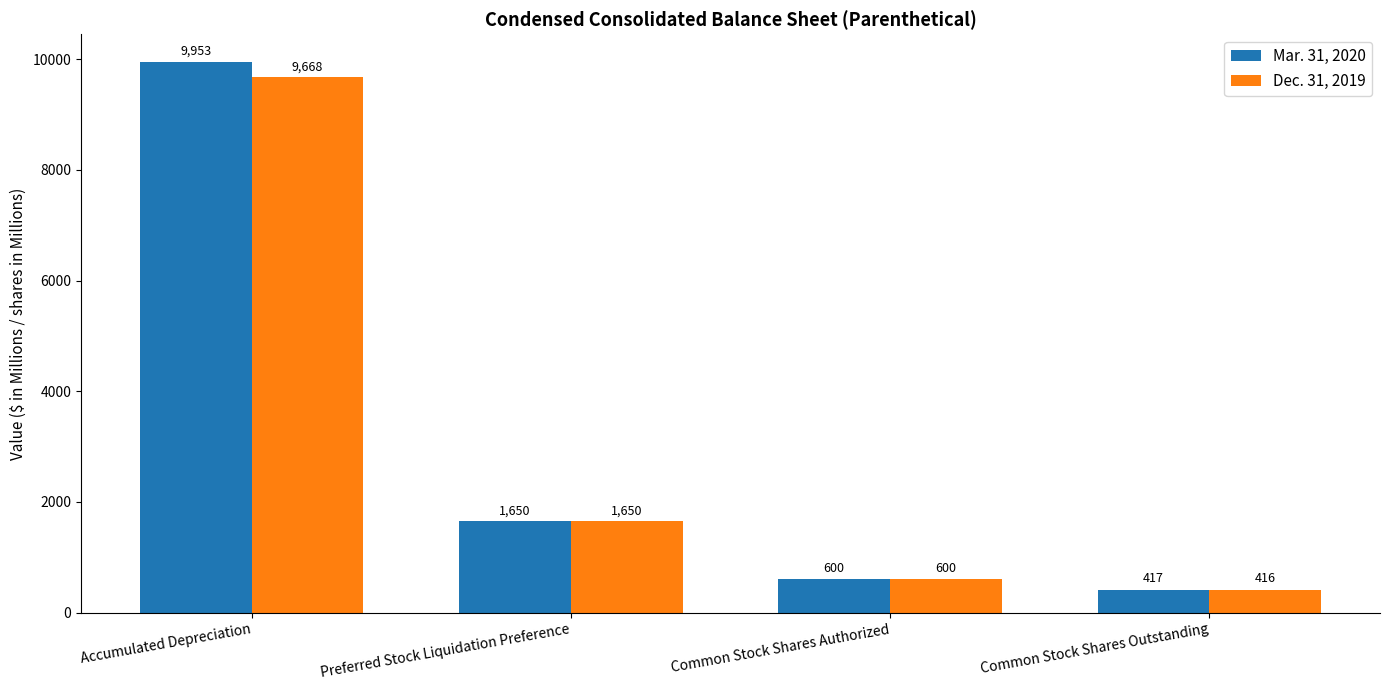

Rank the categories by Dec. 31, 2019 value from highest to lowest.

Accumulated Depreciation, Preferred Stock Liquidation Preference, Common Stock Shares Authorized, Common Stock Shares Outstanding